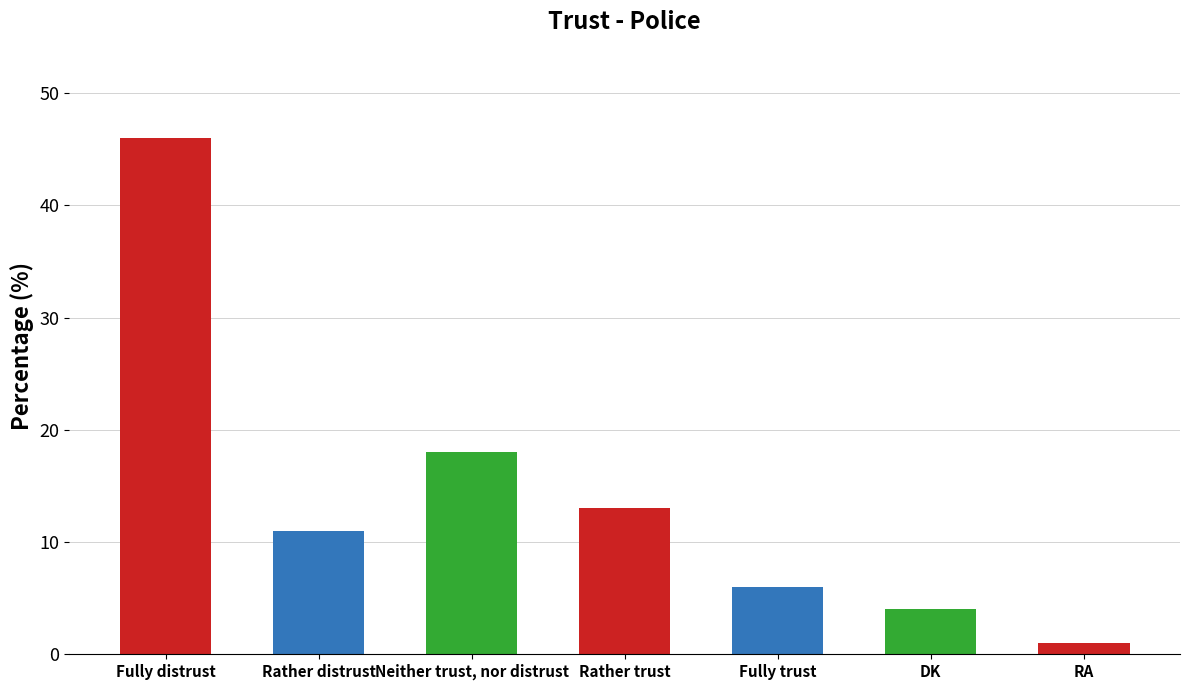

List the labels in order of value, largest first.

Fully distrust, Neither trust, nor distrust, Rather trust, Rather distrust, Fully trust, DK, RA